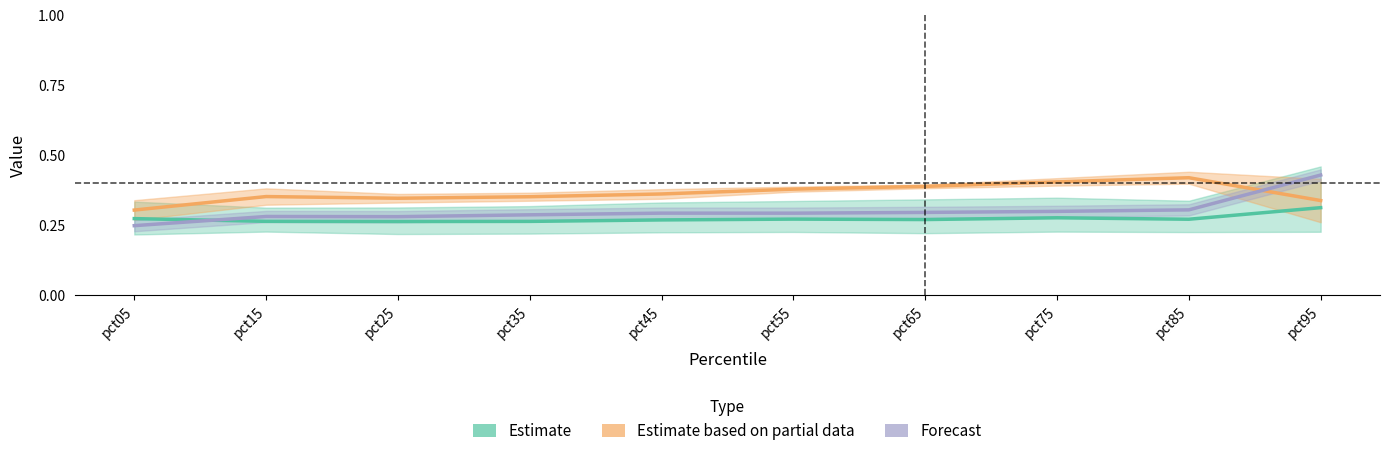

What are all the series names shown in the legend?

Estimate, Estimate based on partial data, Forecast